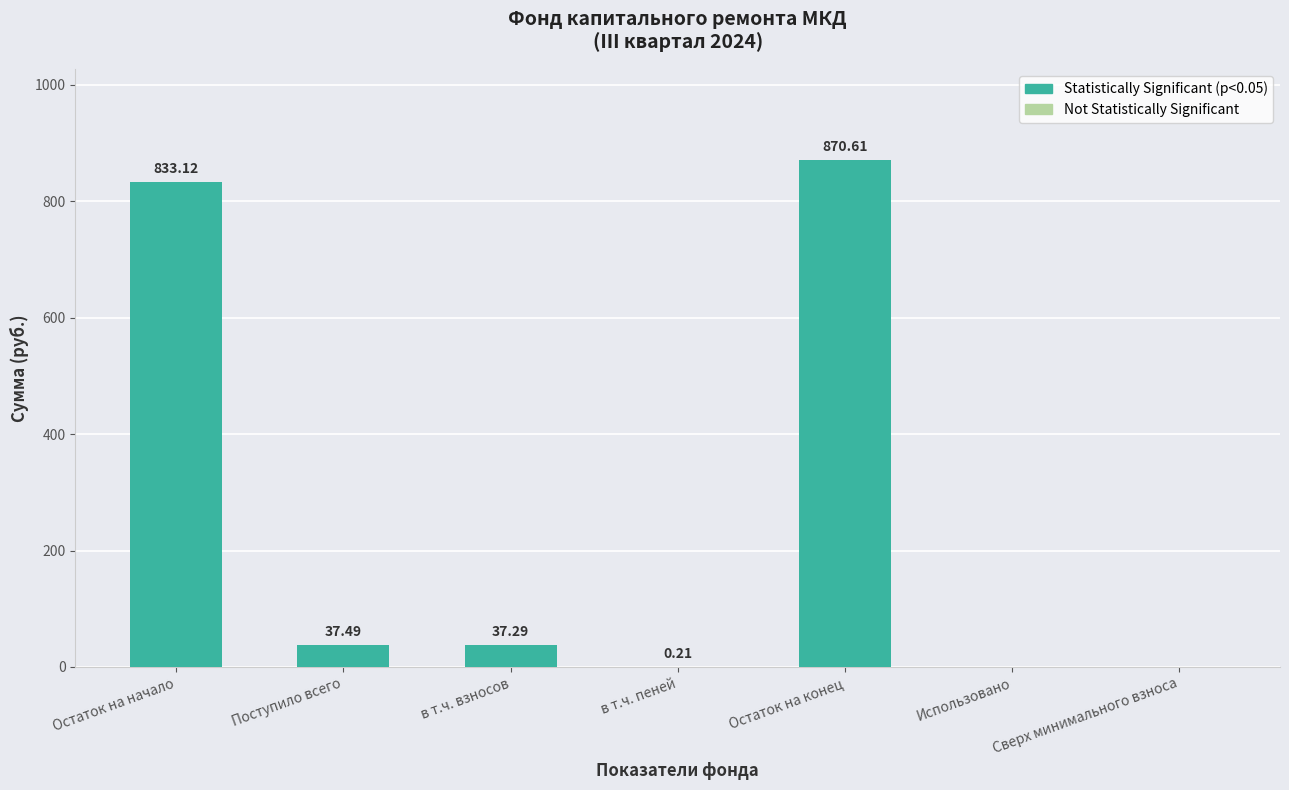

Which has a higher value, в т.ч. пеней or Использовано?

в т.ч. пеней